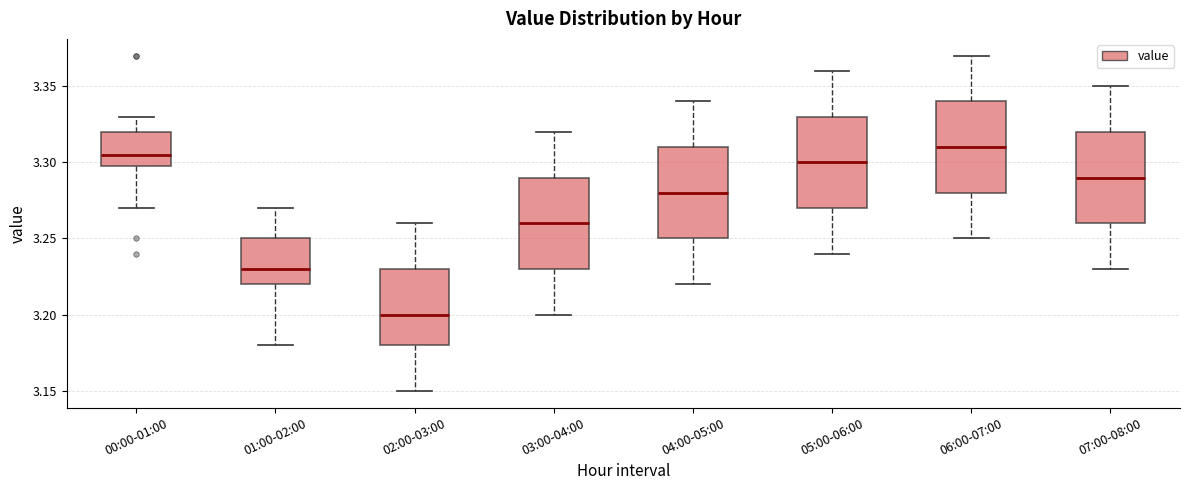

Where is the lower edge of the box for 06:00-07:00 on the y-axis? The values are not printed on the chart, so give them approximately, as read against the axis.

3.280